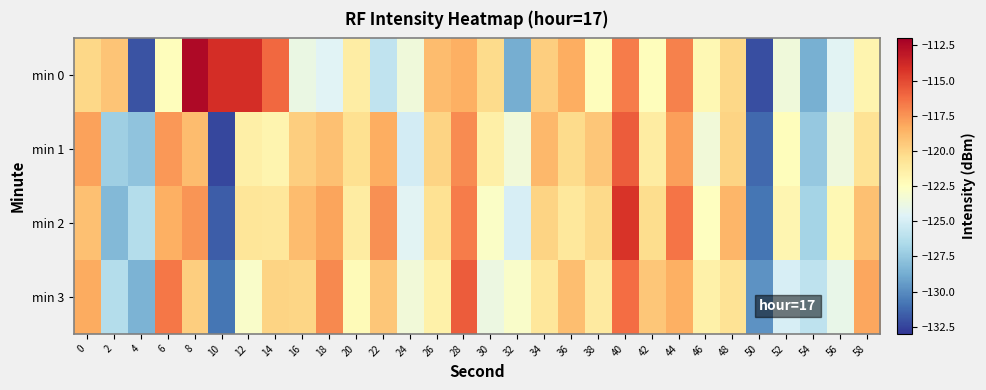

What is the difference between the highest and lowest values at 54?

2.7